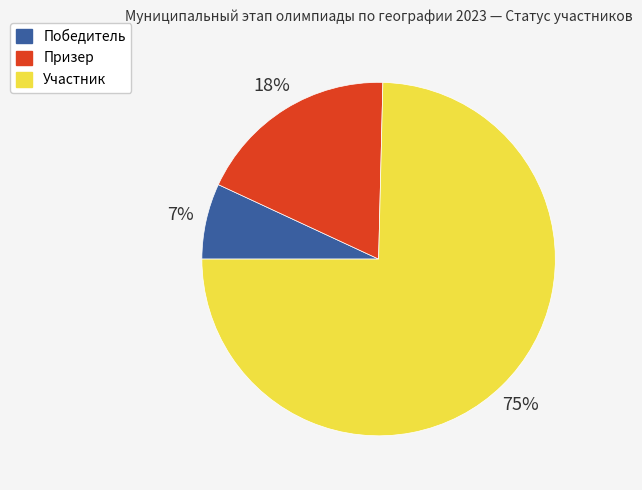

To the nearest percent, what percentage of the pie is Участник?

75%